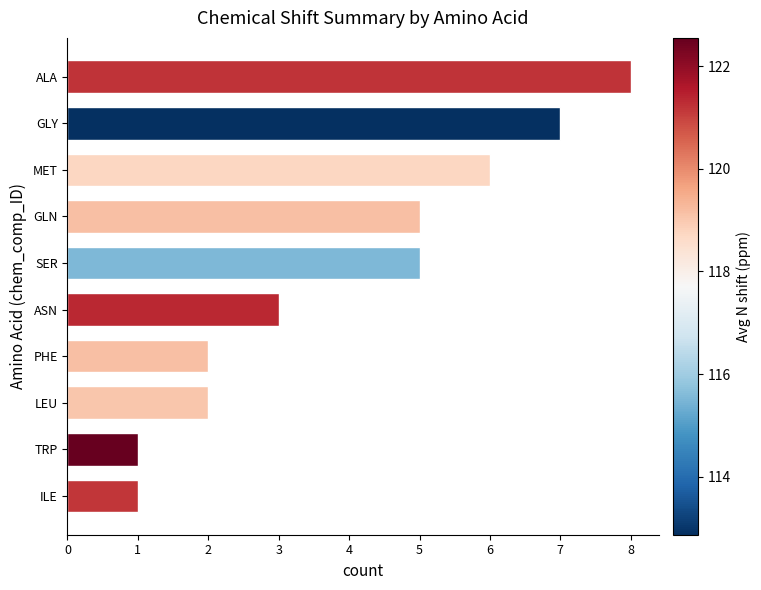

Reading top to bottom, transcribe all the data shown in this chart.

8	7	6	5	5	3	2	2	1	1